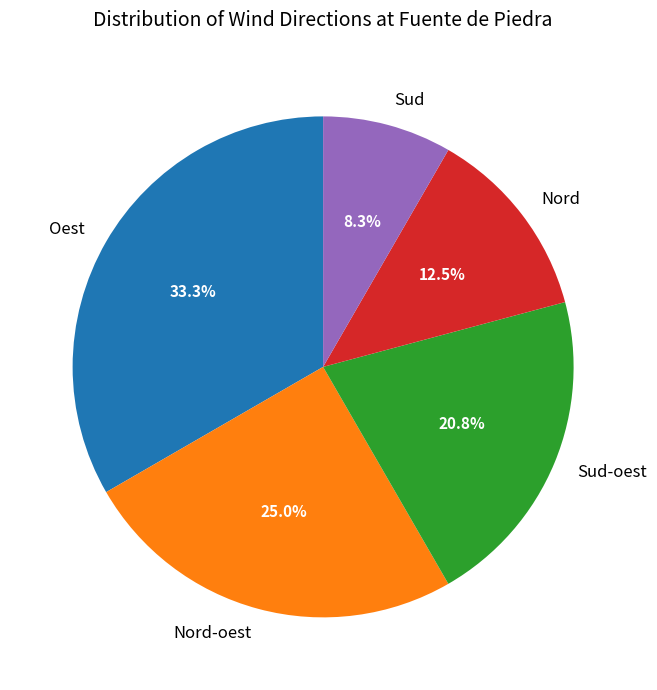

How many slices are in this pie chart?

5